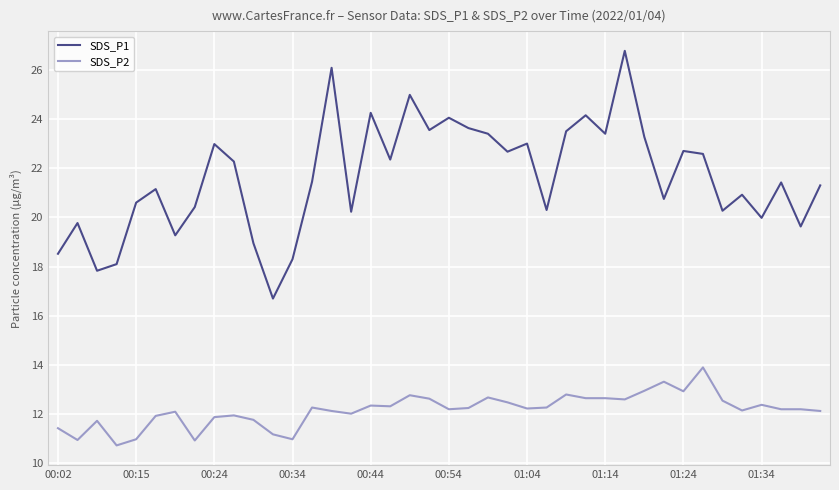

How many interior local valleys does the SDS_P1 series have?

13